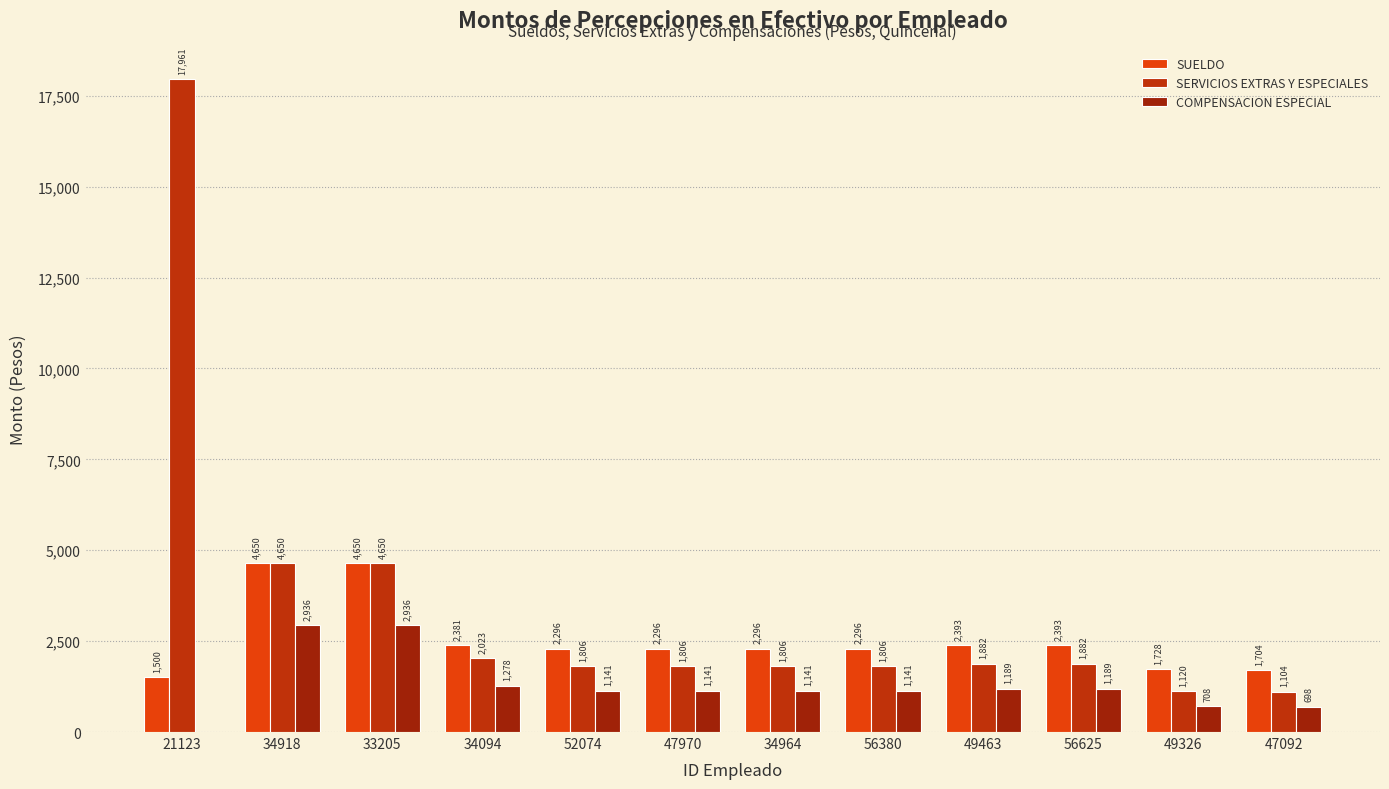

What value does the SUELDO series have at 34094?

2381.5